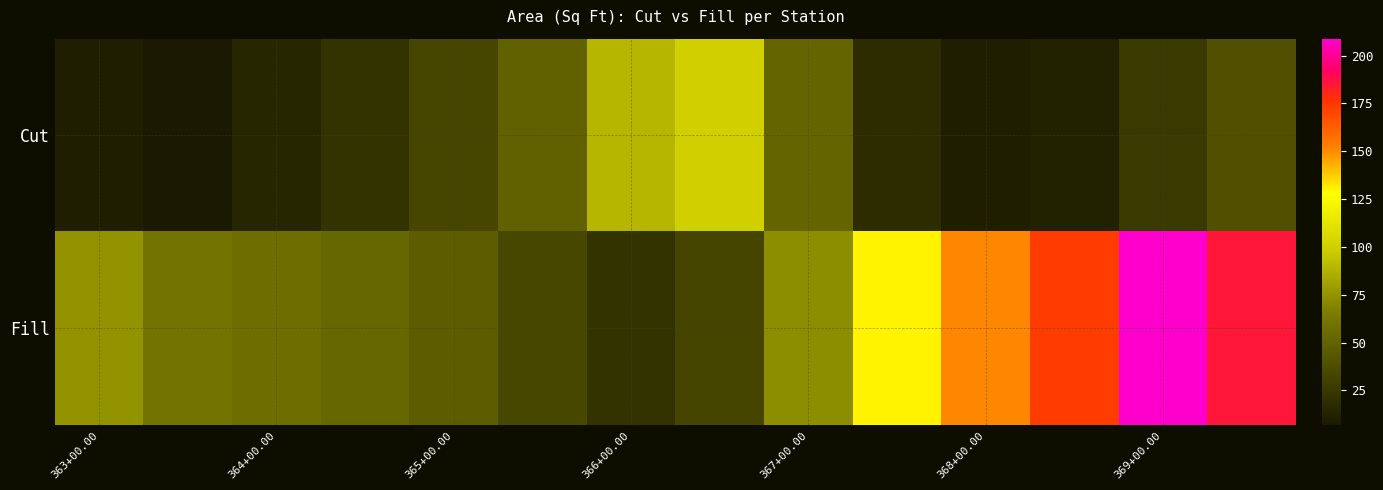

What is the greatest value displayed?

208.8